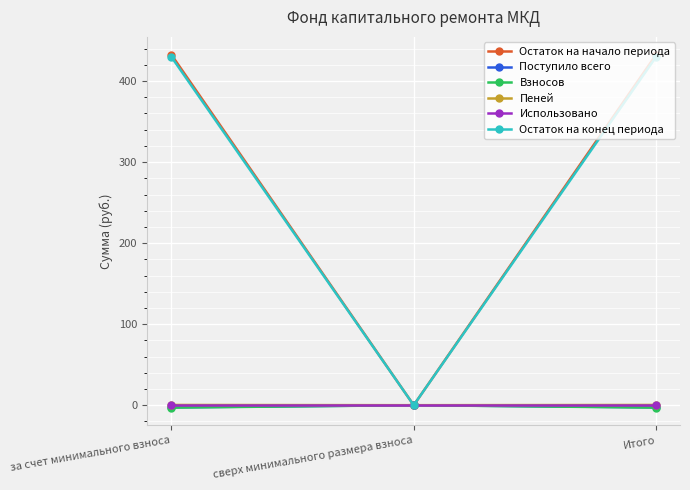

Is the value of Использовано at за счет минимального взноса greater than the value of Остаток на конец периода at Итого?

No